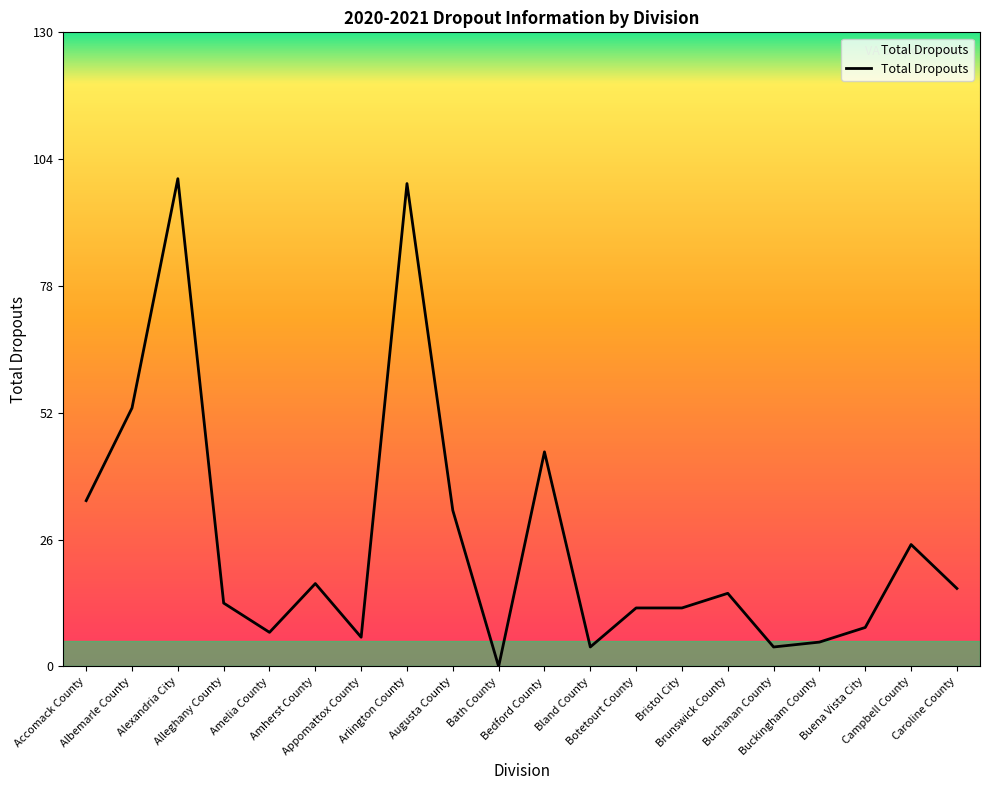

What is the ratio of the value at Amherst County to the value at Appomattox County?

2.8